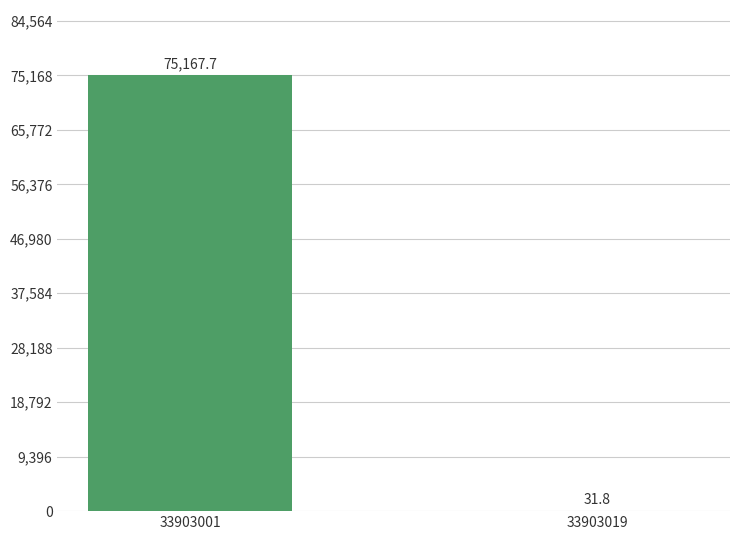

What is the sum of all values?

75199.5